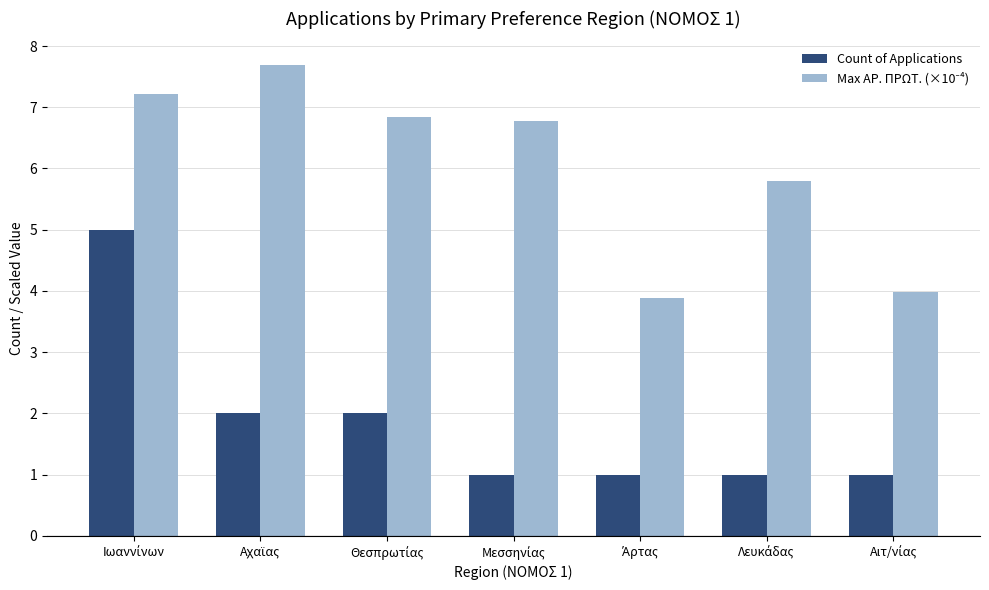

What is the greatest value displayed?

7.7